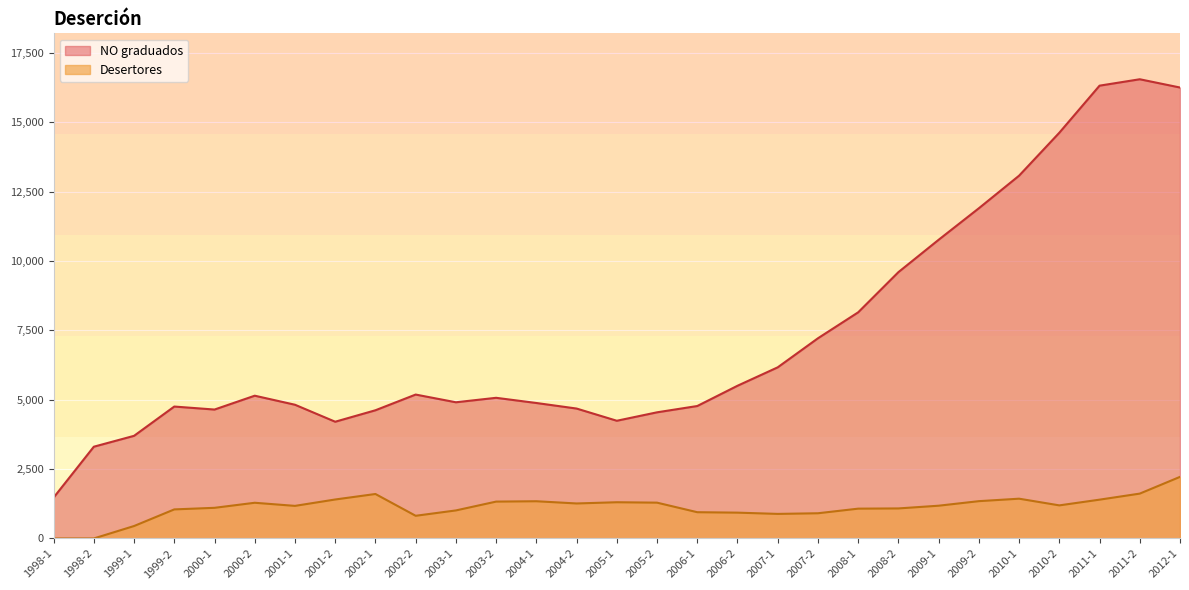

True or false: NO graduados has more than 2 interior local peaks.

True